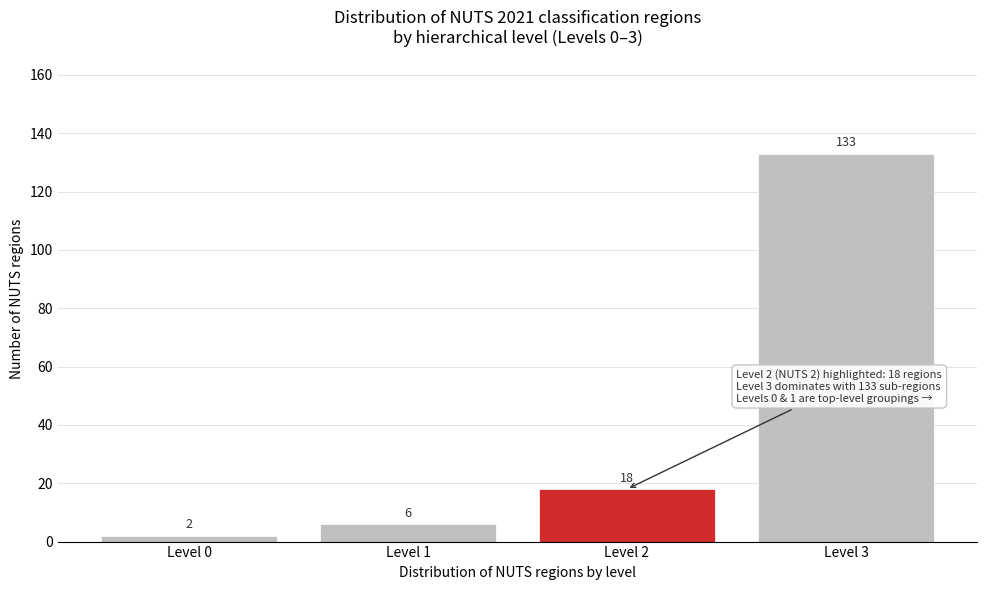

Reading left to right, extract all data points from this chart.

Level 0=2	Level 1=6	Level 2=18	Level 3=133